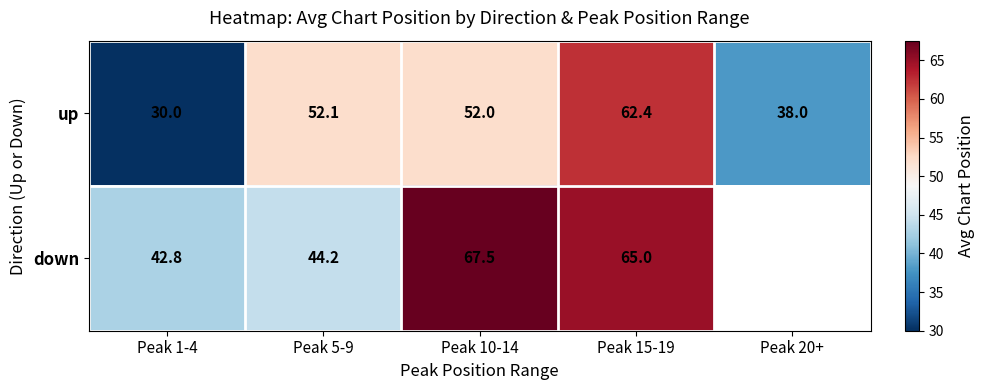

What is the total value across all series at Peak 1-4?

72.8